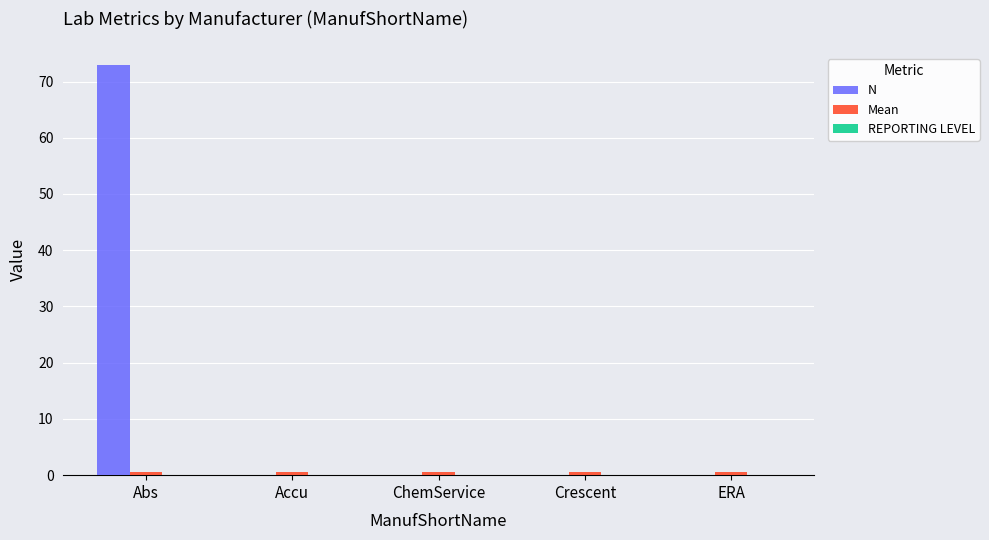

Is it true that N equals 0.0 at ERA?

True